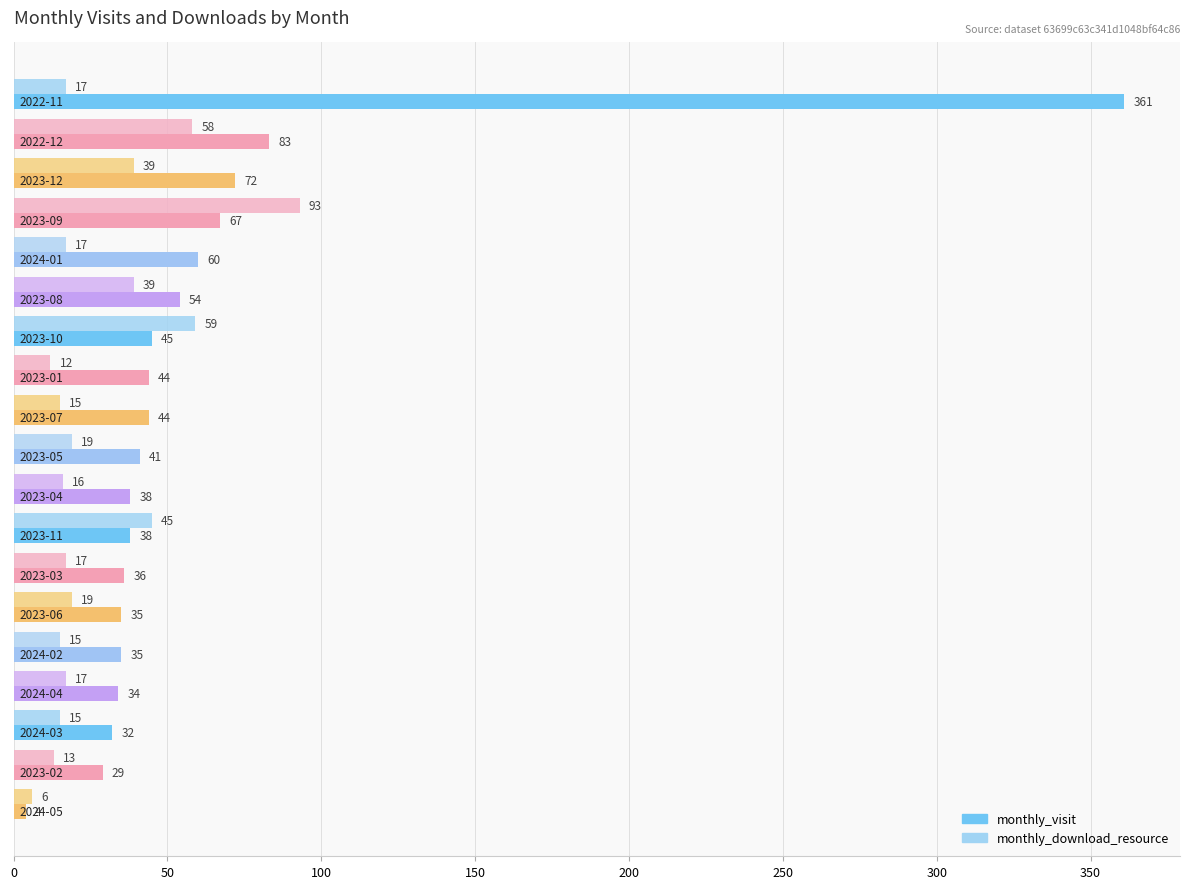

List the series in order of their peak value, highest first.

monthly_visit, monthly_download_resource